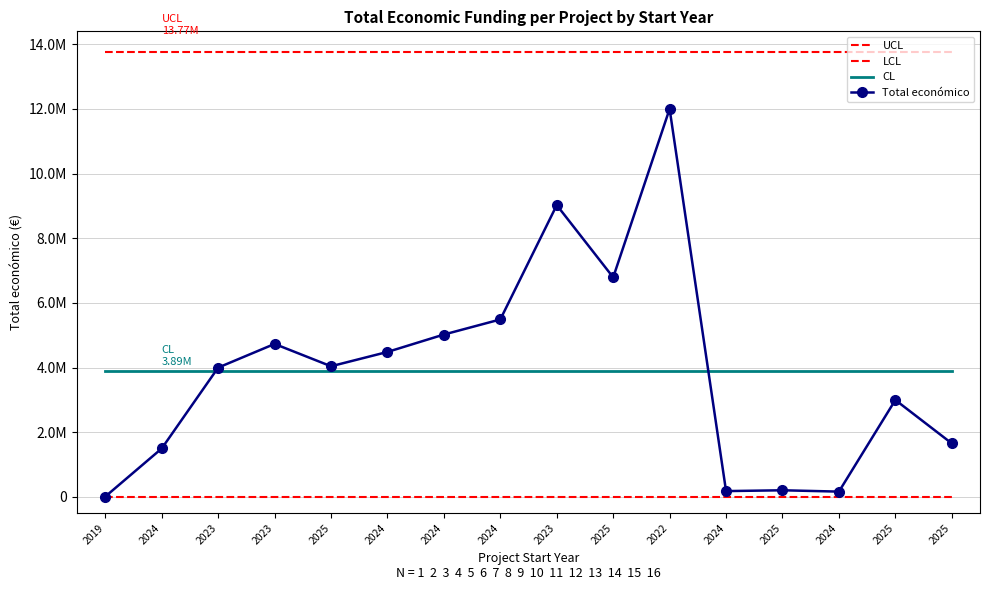

What is the total value across all series at 2024?

19158244.7